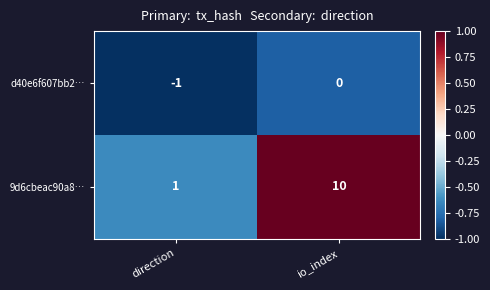

What is the greatest value displayed?

10